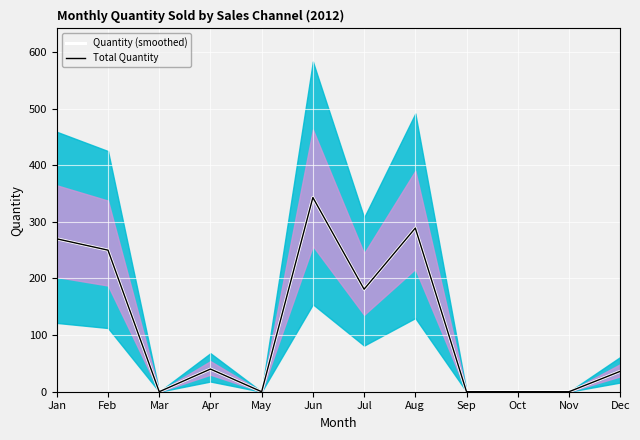

What are all the series names shown in the legend?

Quantity (smoothed), Total Quantity